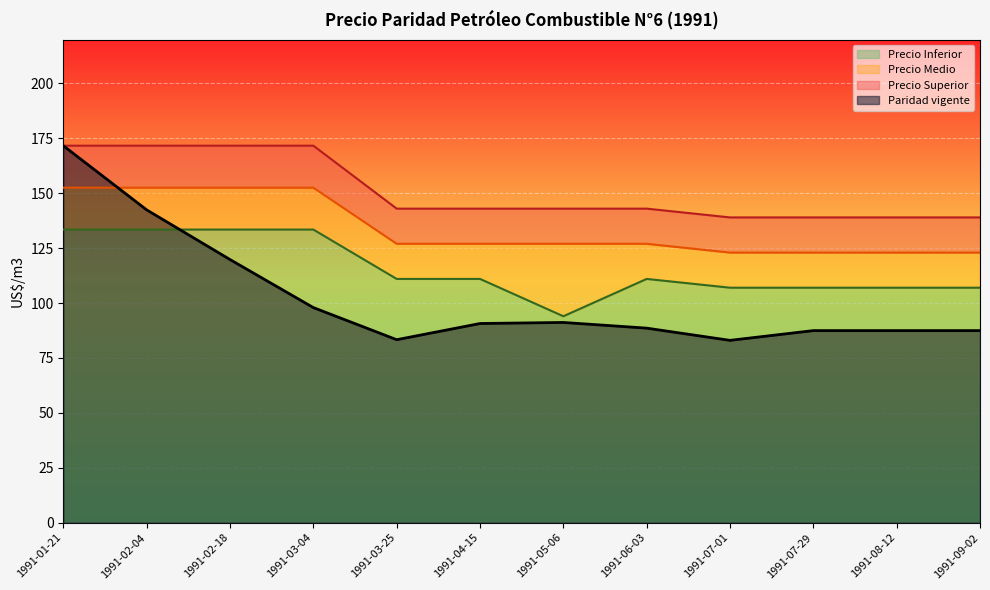

Reading left to right, extract all data points from this chart.

Paridad vigente: 1991-01-21=171.6	1991-02-04=142.4	1991-02-18=119.8	1991-03-04=98.0	1991-03-25=83.3	1991-04-15=90.7	1991-05-06=91.2	1991-06-03=88.6	1991-07-01=83.0	1991-07-29=87.5	1991-08-12=87.5	1991-09-02=87.5
Precio Inferior: 1991-01-21=133.5	1991-02-04=133.5	1991-02-18=133.5	1991-03-04=133.5	1991-03-25=111.0	1991-04-15=111.0	1991-05-06=94.0	1991-06-03=111.0	1991-07-01=107.0	1991-07-29=107.0	1991-08-12=107.0	1991-09-02=107.0
Precio Medio: 1991-01-21=152.5	1991-02-04=152.5	1991-02-18=152.5	1991-03-04=152.5	1991-03-25=127.0	1991-04-15=127.0	1991-05-06=127.0	1991-06-03=127.0	1991-07-01=123.0	1991-07-29=123.0	1991-08-12=123.0	1991-09-02=123.0
Precio Superior: 1991-01-21=171.7	1991-02-04=171.7	1991-02-18=171.7	1991-03-04=171.7	1991-03-25=143.0	1991-04-15=143.0	1991-05-06=143.0	1991-06-03=143.0	1991-07-01=139.0	1991-07-29=139.0	1991-08-12=139.0	1991-09-02=139.0